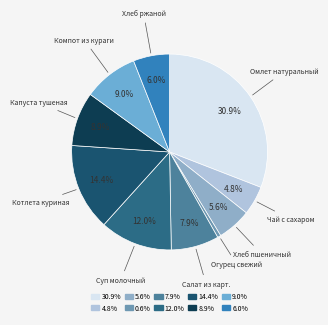

Approximately how many times larger is the value at Салат из карт. compared to Хлеб ржаной?

1.3